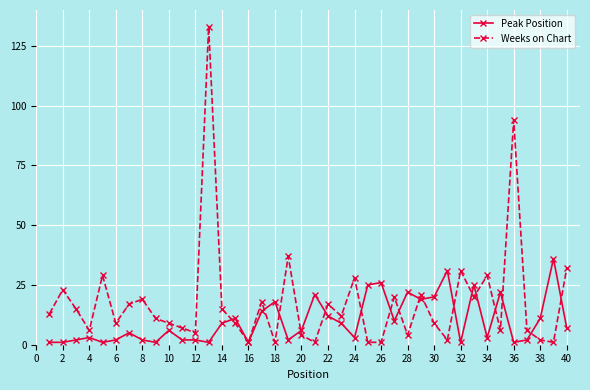

True or false: Weeks on Chart has more than 2 interior local peaks.

True